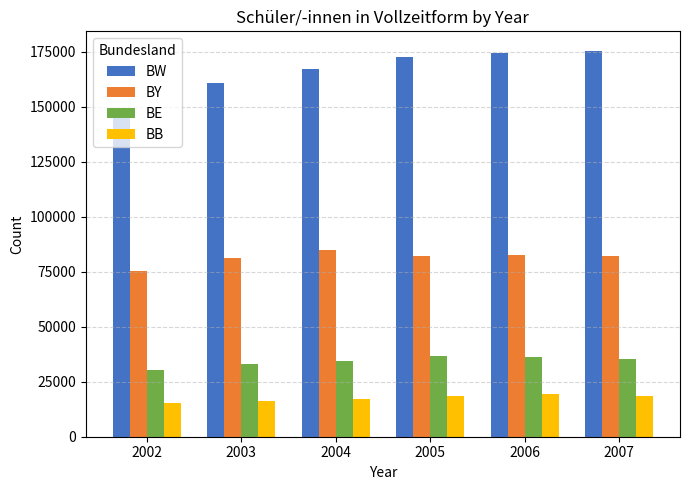

How many bars are there in total?

24